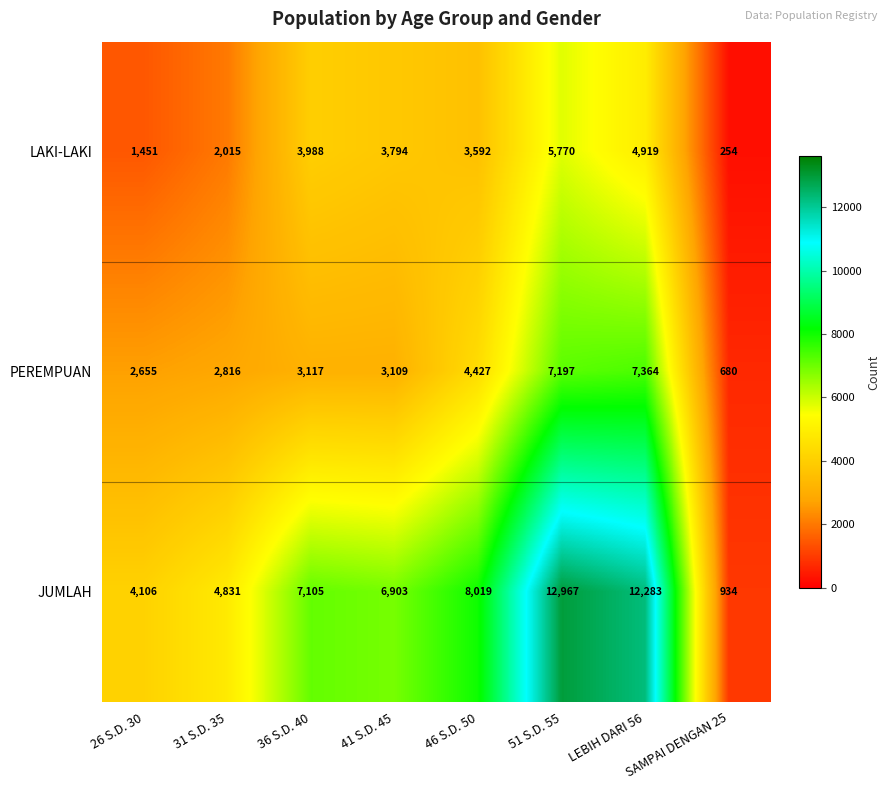

Which series has the largest range (max minus min)?

JUMLAH